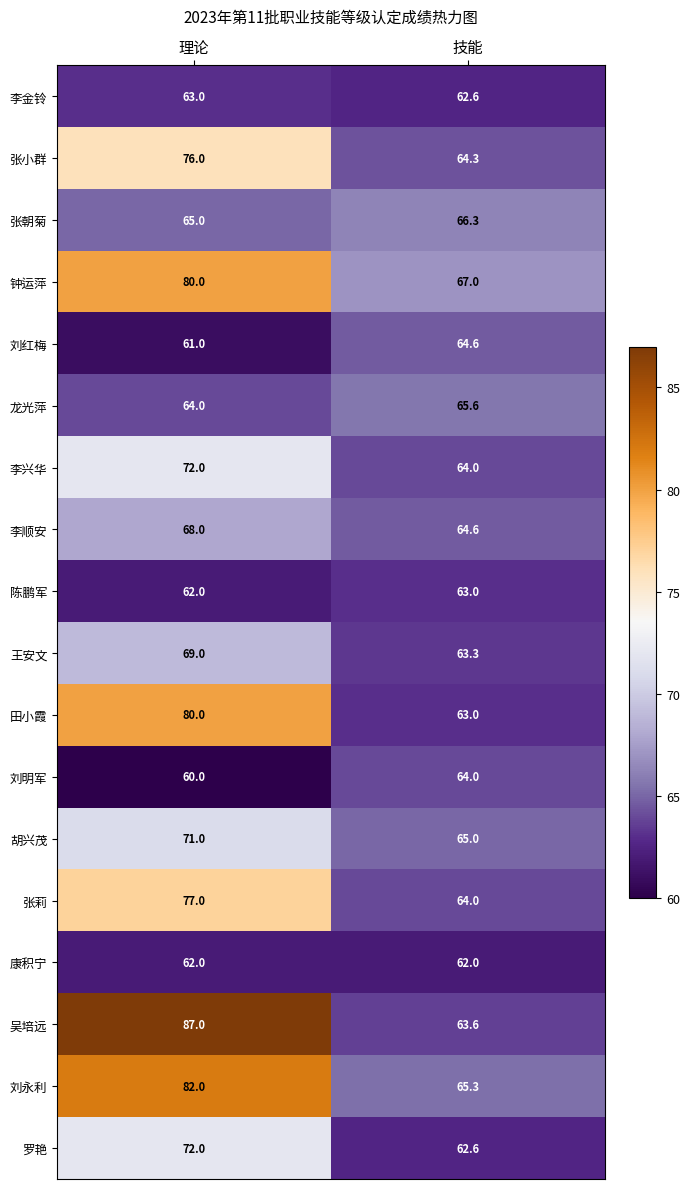

What is the sum of all 康积宁 values?

124.0